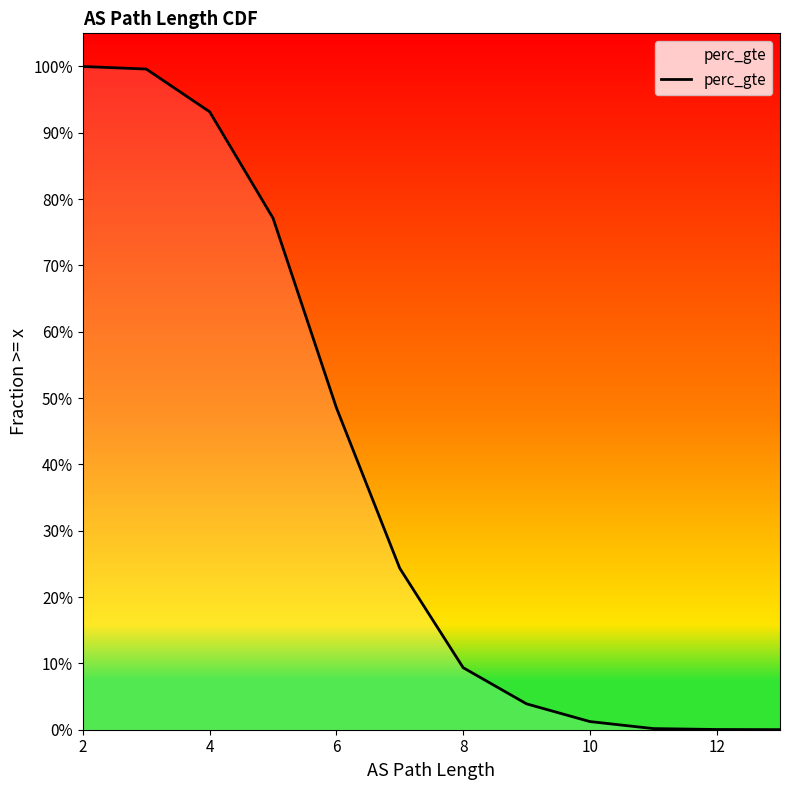

How many values are above zero?

12